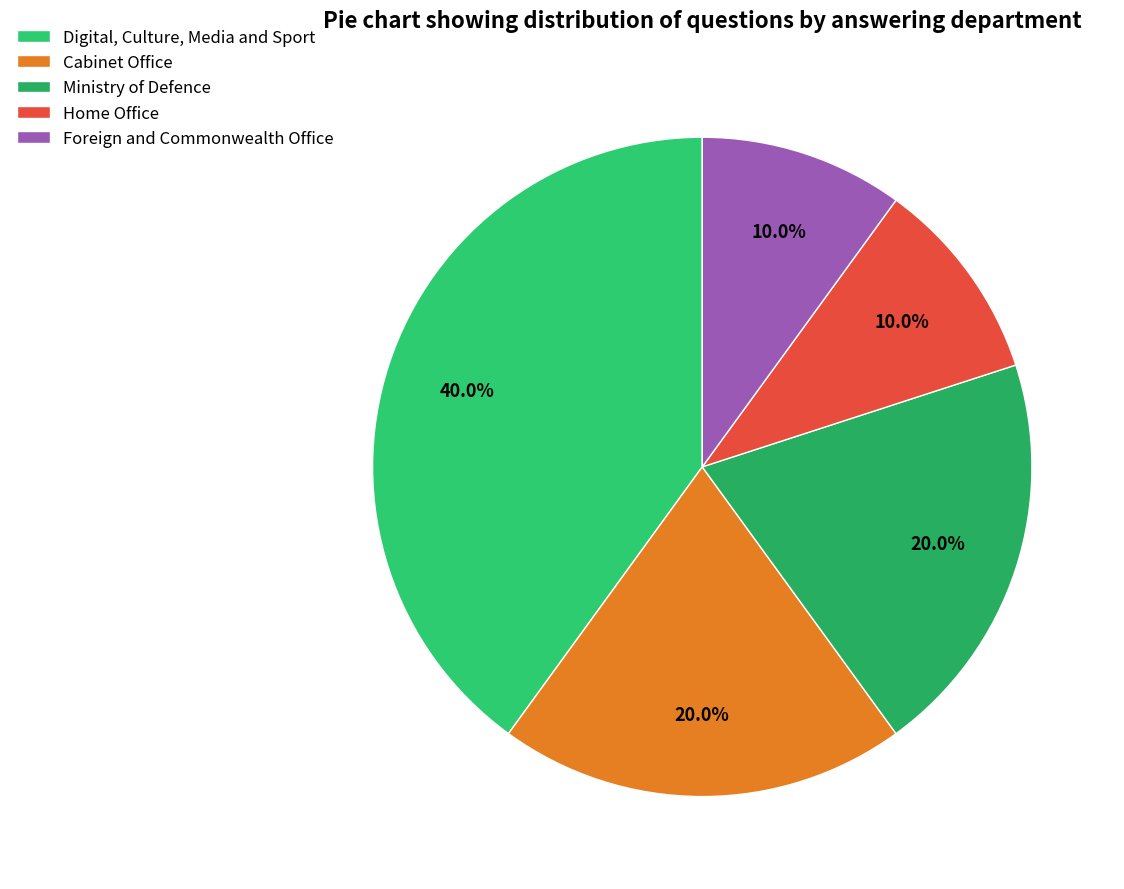

How many slices are in this pie chart?

5